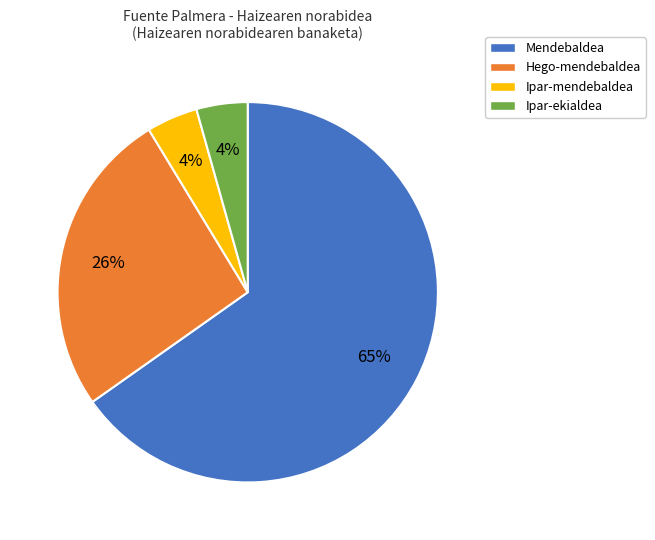

Which slice is the largest?

Mendebaldea